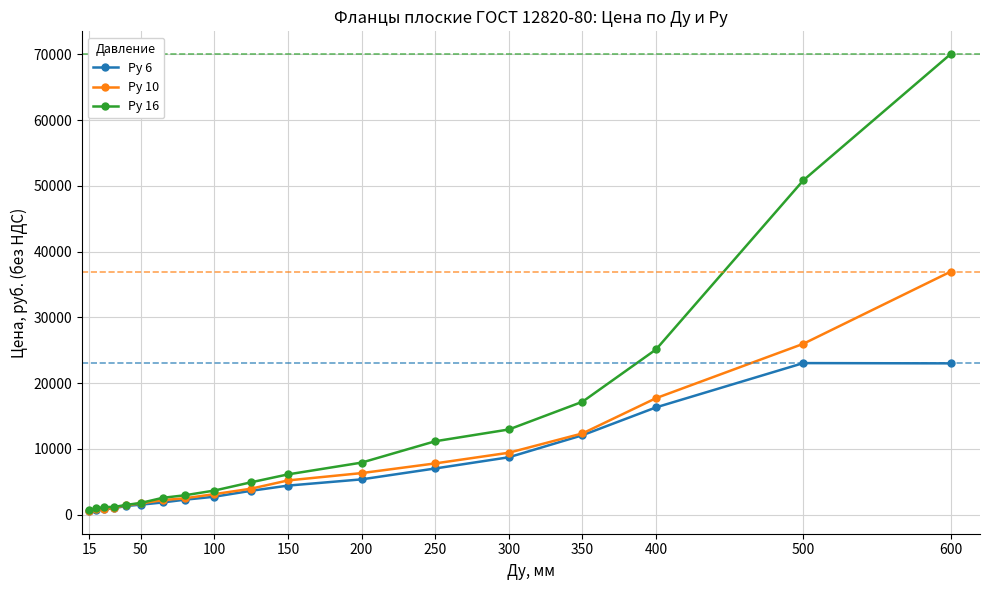

Which series has the largest range (max minus min)?

Ру 16